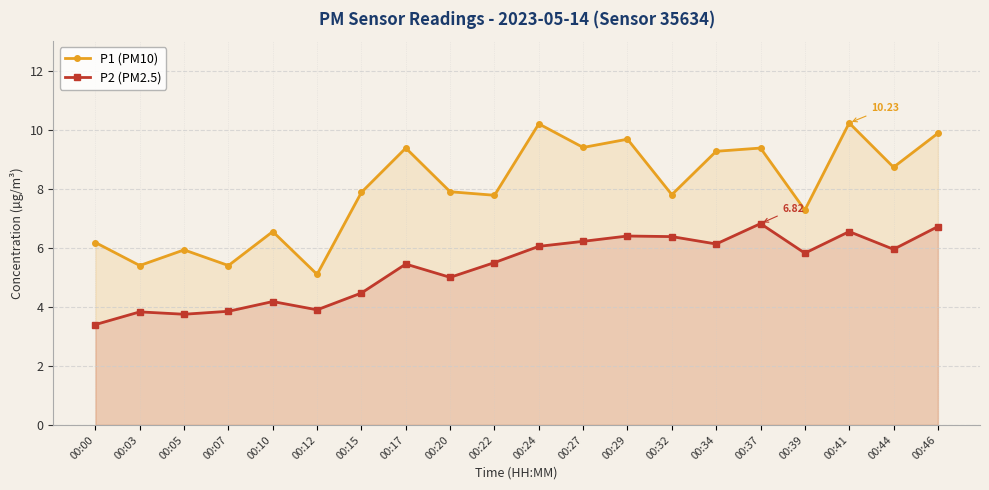

How many lines are shown in the chart?

2